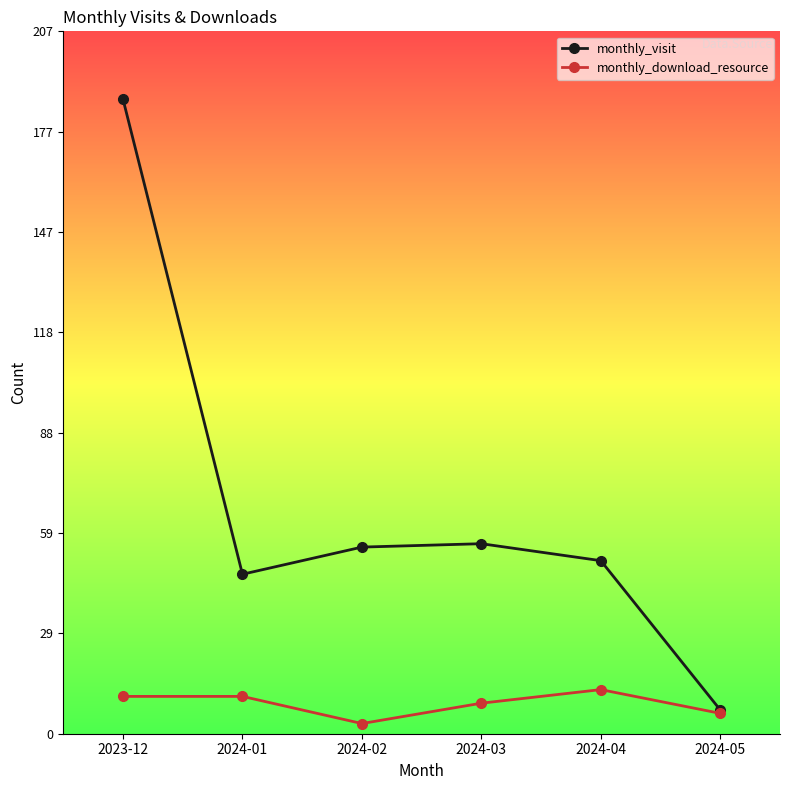

The monthly_visit series shows 314 at 2023-12. True or false?

False